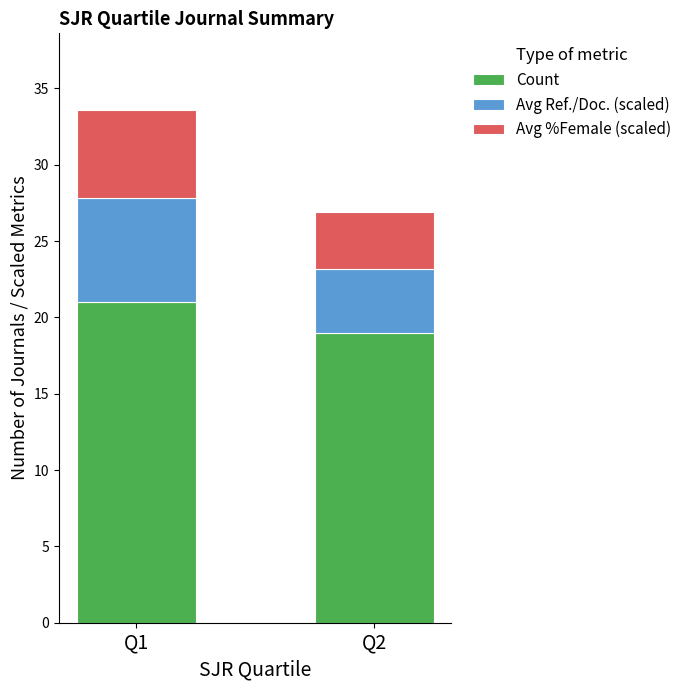

What is the total value across all series at Q2?

26.9